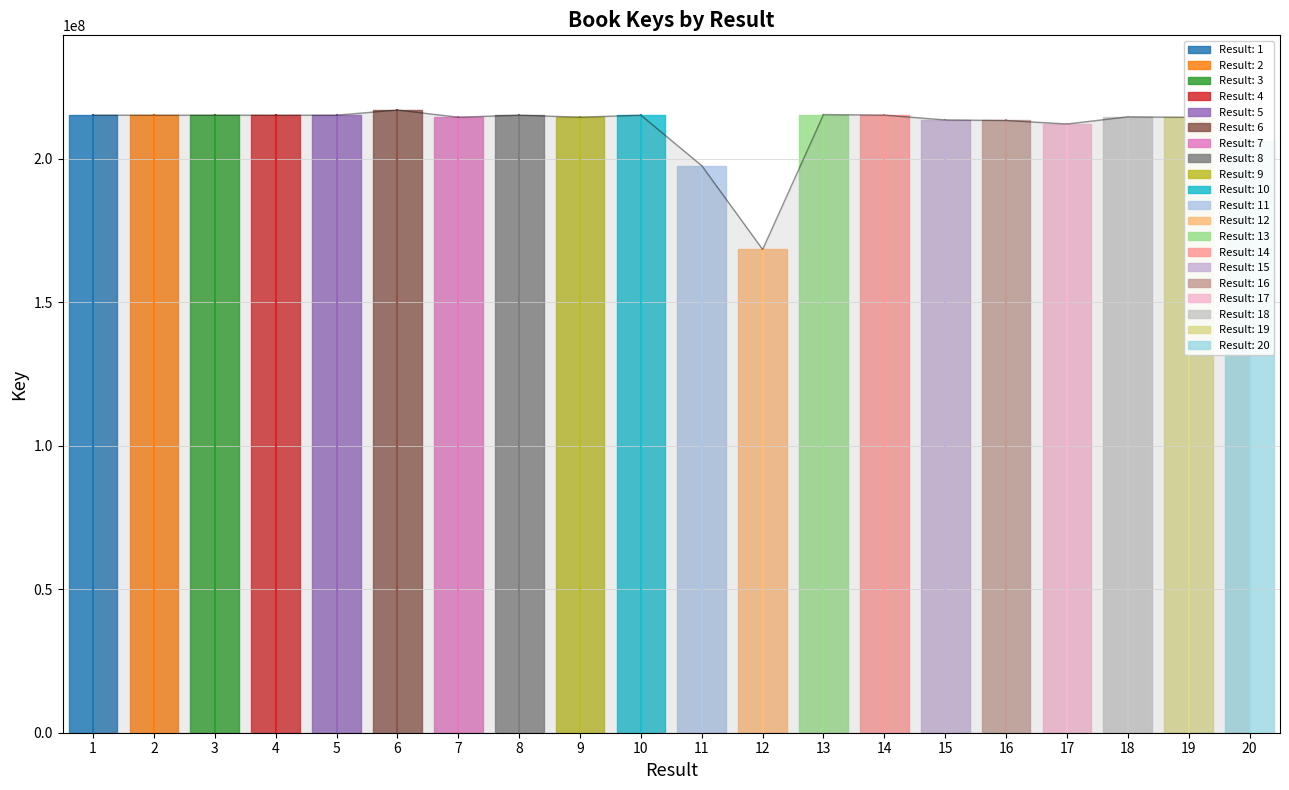

Reading left to right, transcribe all the data shown in this chart.

215188088	215187733	215191524	215185342	215186173	216967742	214484057	215182959	214484304	215183395	197585241	168402821	215402166	215210288	213524018	213332278	212116802	214607880	214439545	206088940